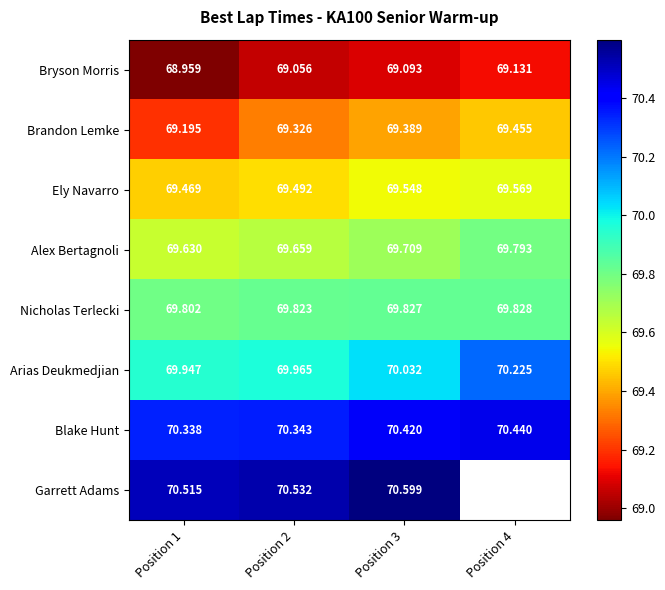

What is the sum of all Nicholas Terlecki values?

279.3